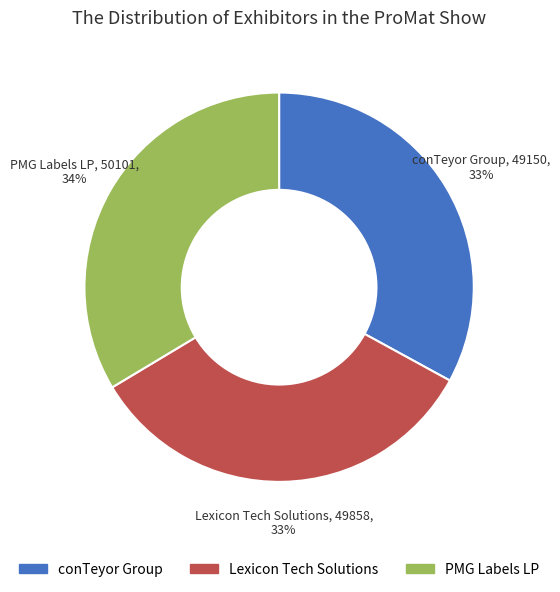

Is the sum of PMG Labels LP and conTeyor Group greater than half?

Yes